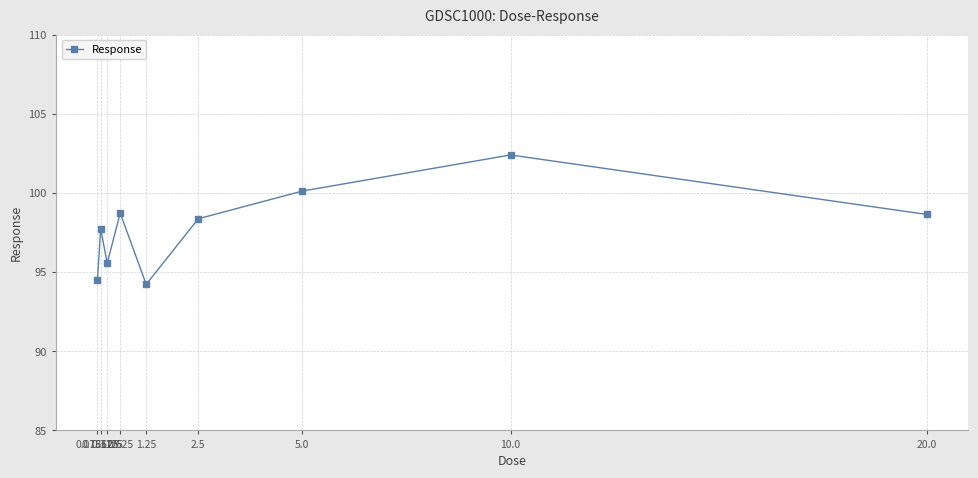

What is the smallest value displayed?

94.2